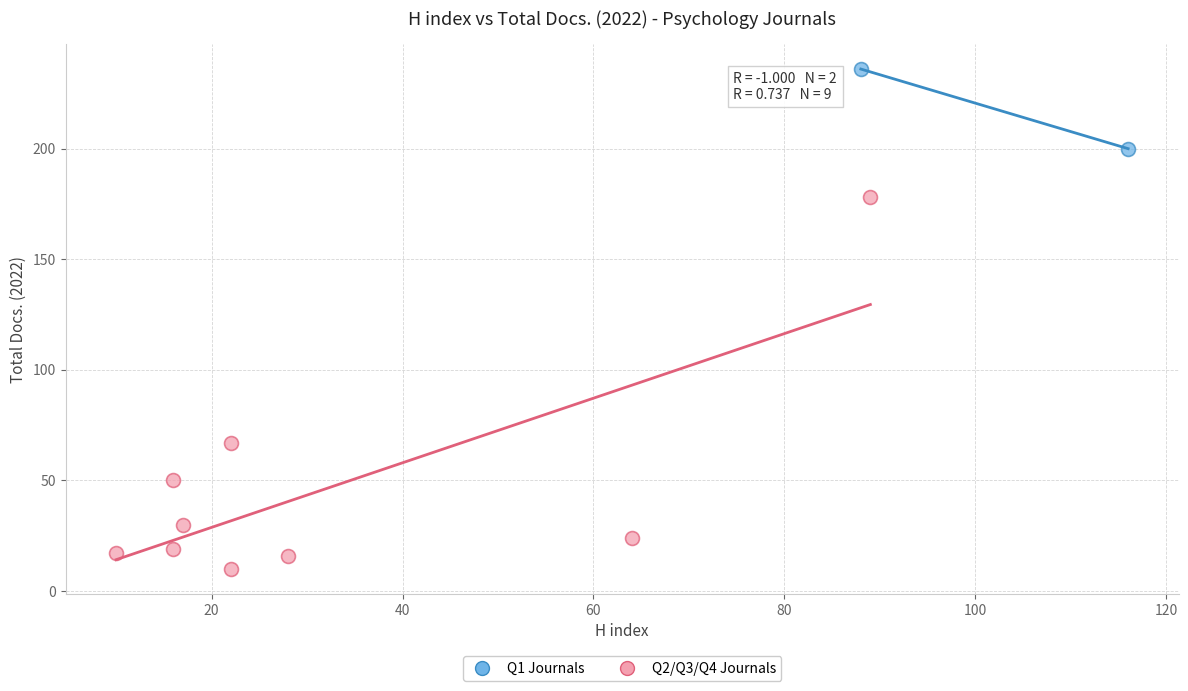

Which series contains the lowest Y value?

Q2/Q3/Q4 Journals